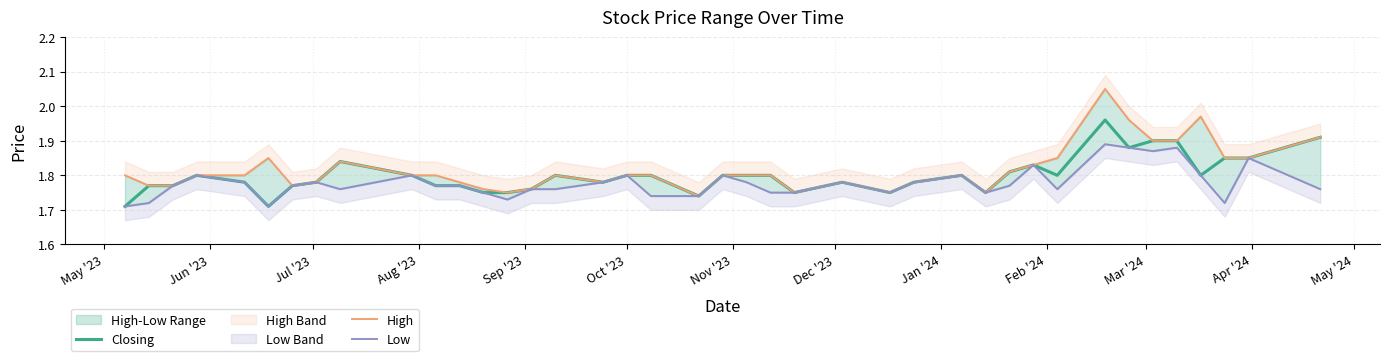

What is the maximum value for Low?

1.9